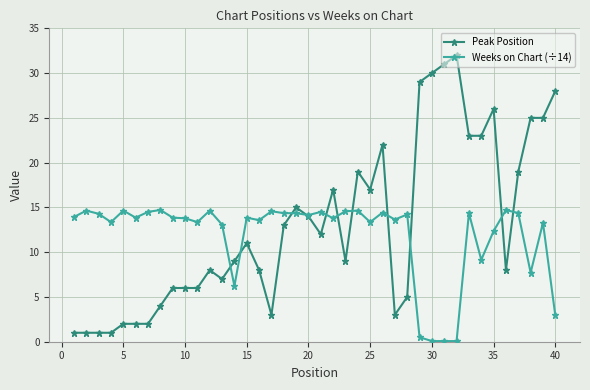

True or false: Weeks on Chart (÷14) has more than 1 interior local peaks.

True